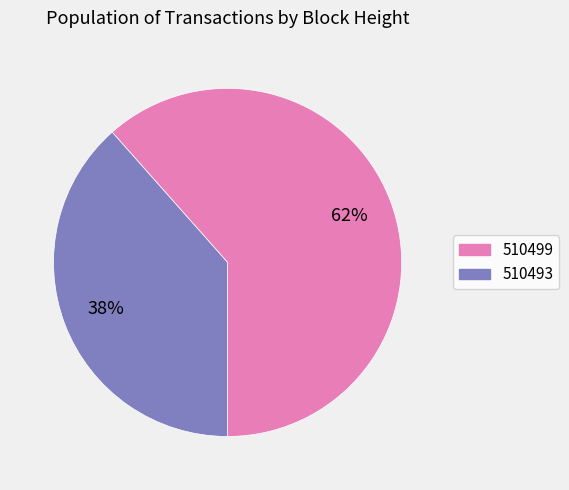

To the nearest percent, what is the combined percentage of 510499 and 510493?

100%